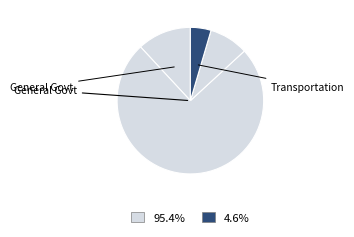

Count the number of slices in the pie.

4